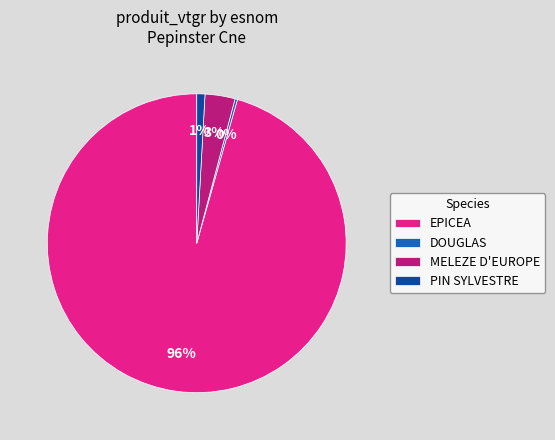

True or false: MELEZE D'EUROPE accounts for 3% of the total.

True